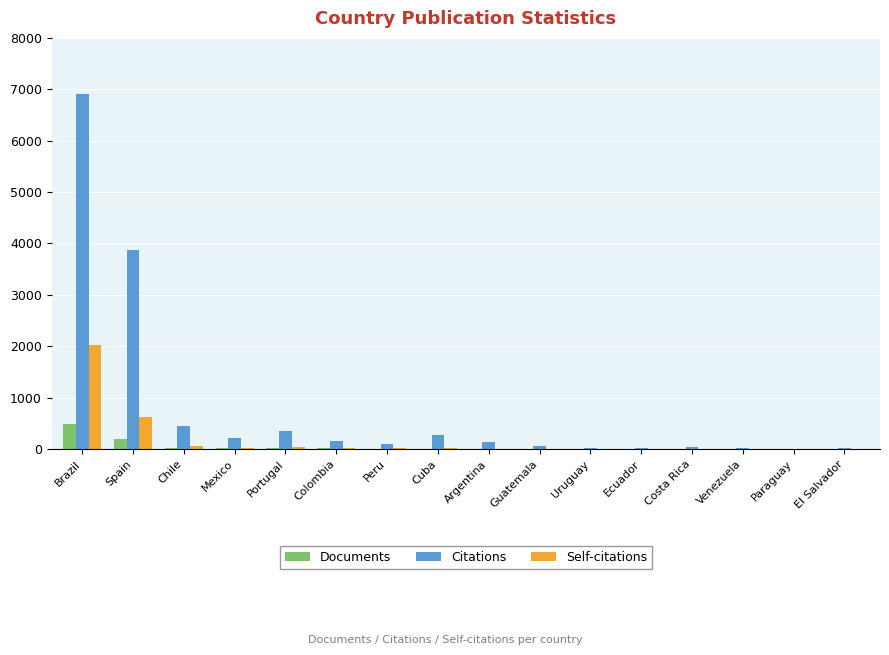

Are the bars grouped side by side (vs. stacked)?

Yes